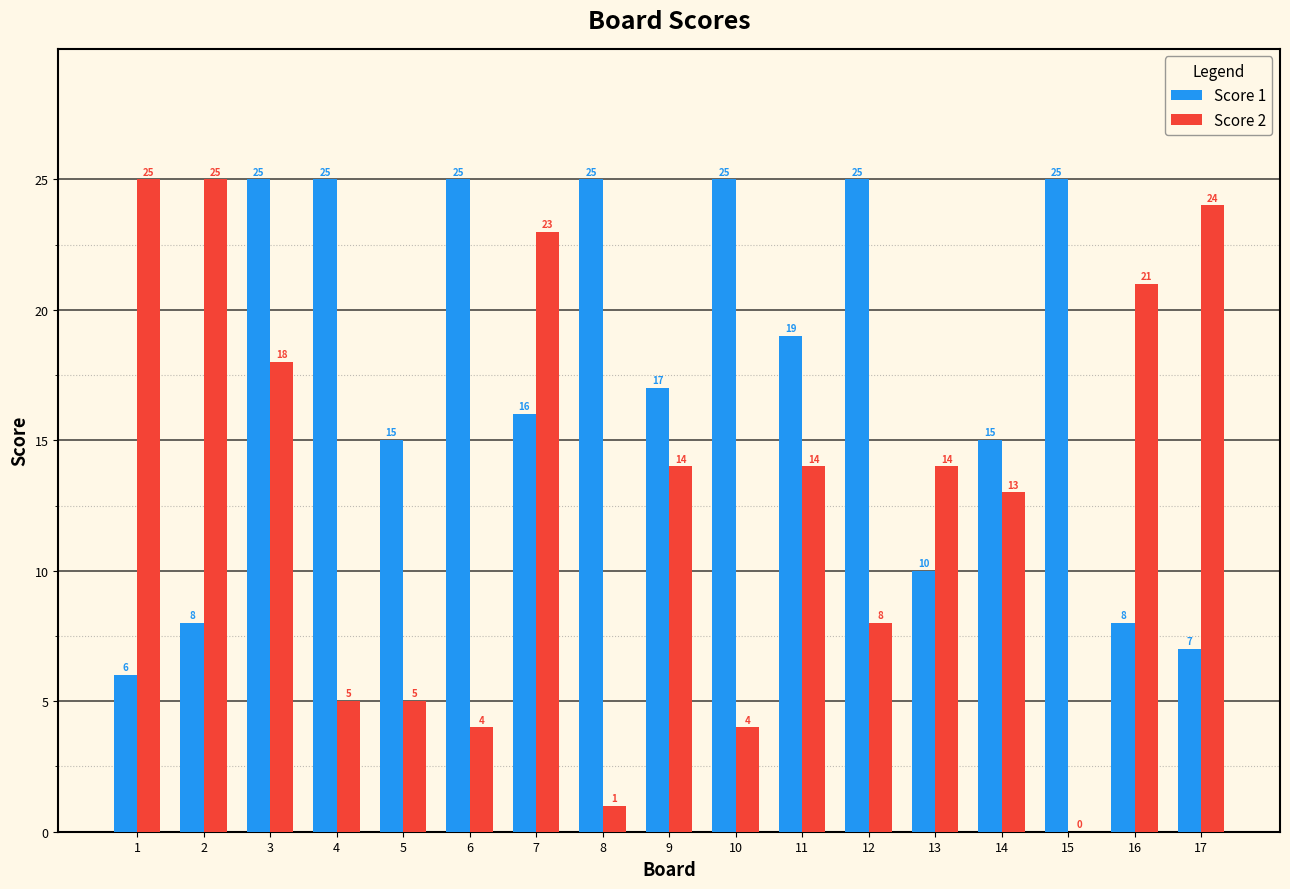

What is the maximum value shown in the chart?

25